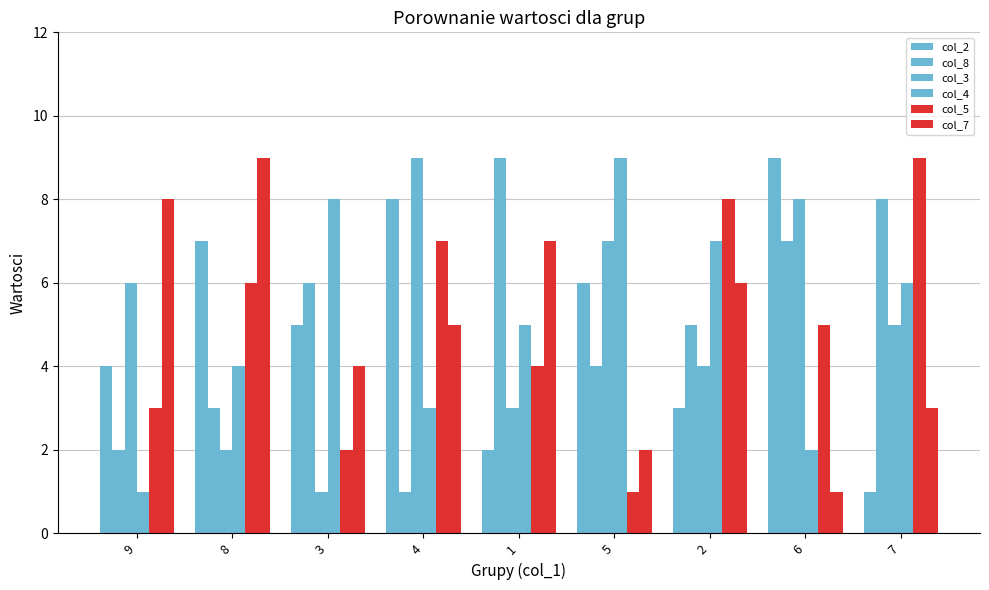

Rank the series by their maximum value, from lowest to highest.

col_2, col_8, col_3, col_4, col_5, col_7